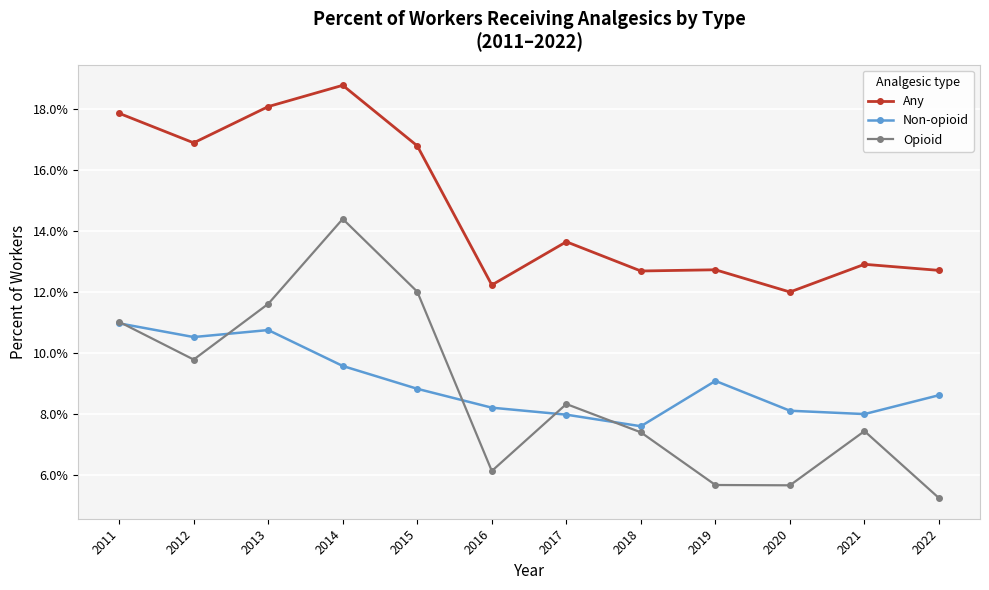

How many interior local peaks does the Non-opioid series have?

2